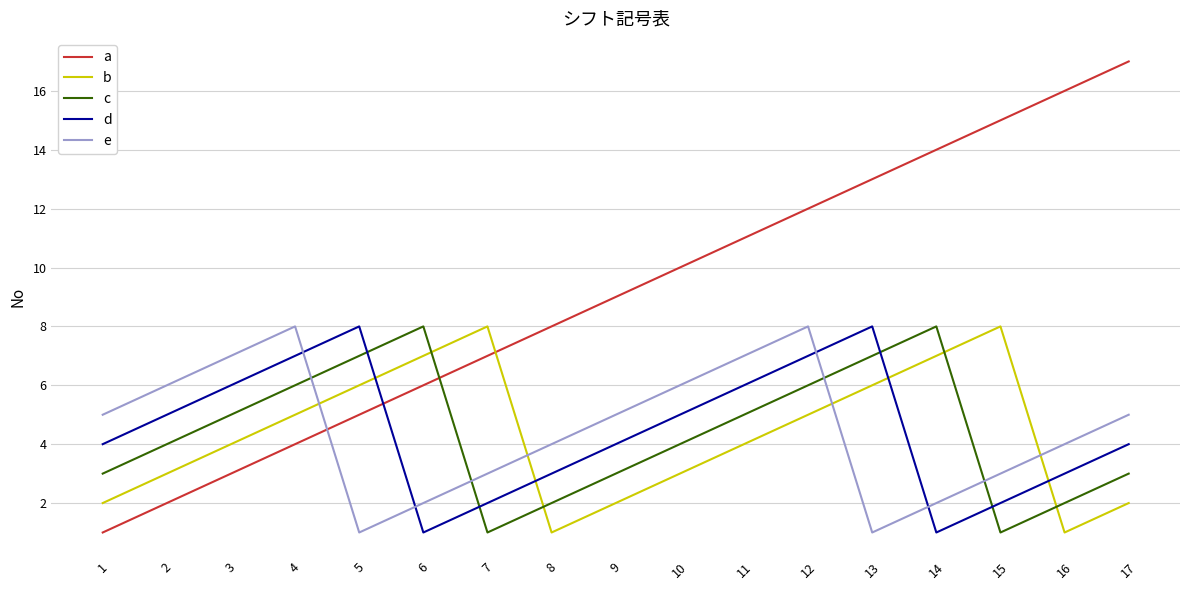

Rank the series at 15 from lowest to highest value.

c, d, e, b, a